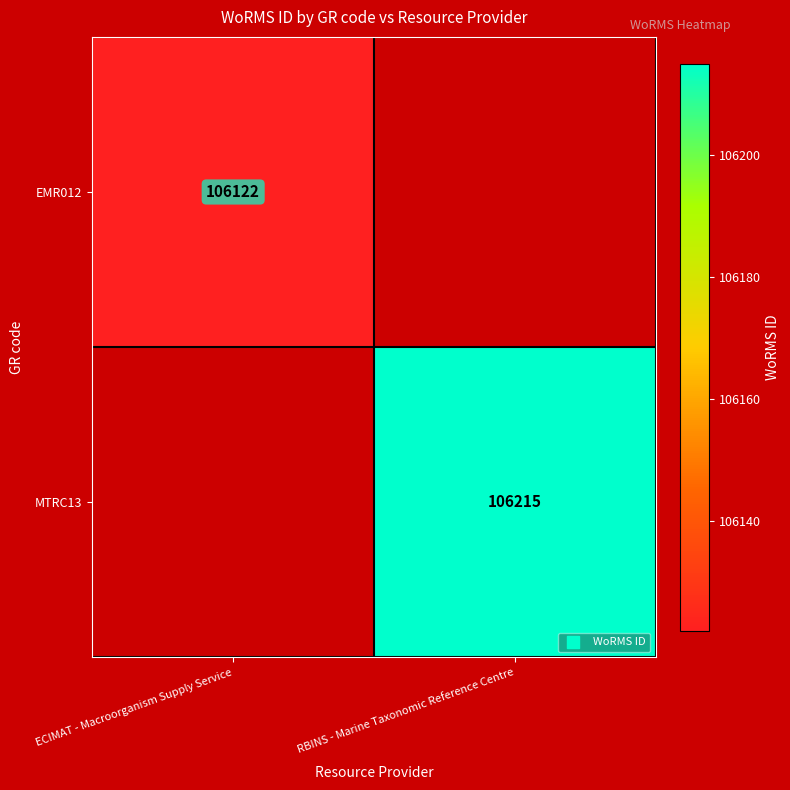

Is it true that MTRC13 equals 106215 at RBINS - Marine Taxonomic Reference Centre?

True